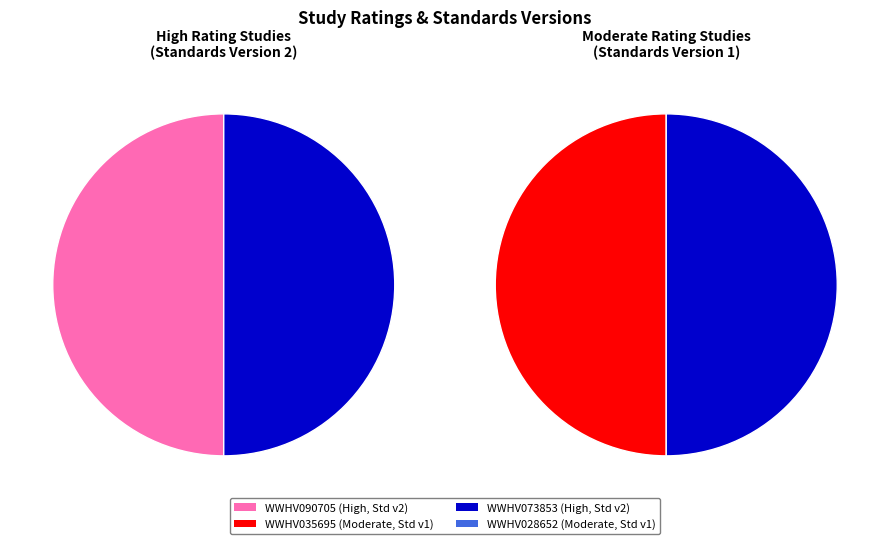

To the nearest percent, what percentage of the pie is WWHV090705?

50%